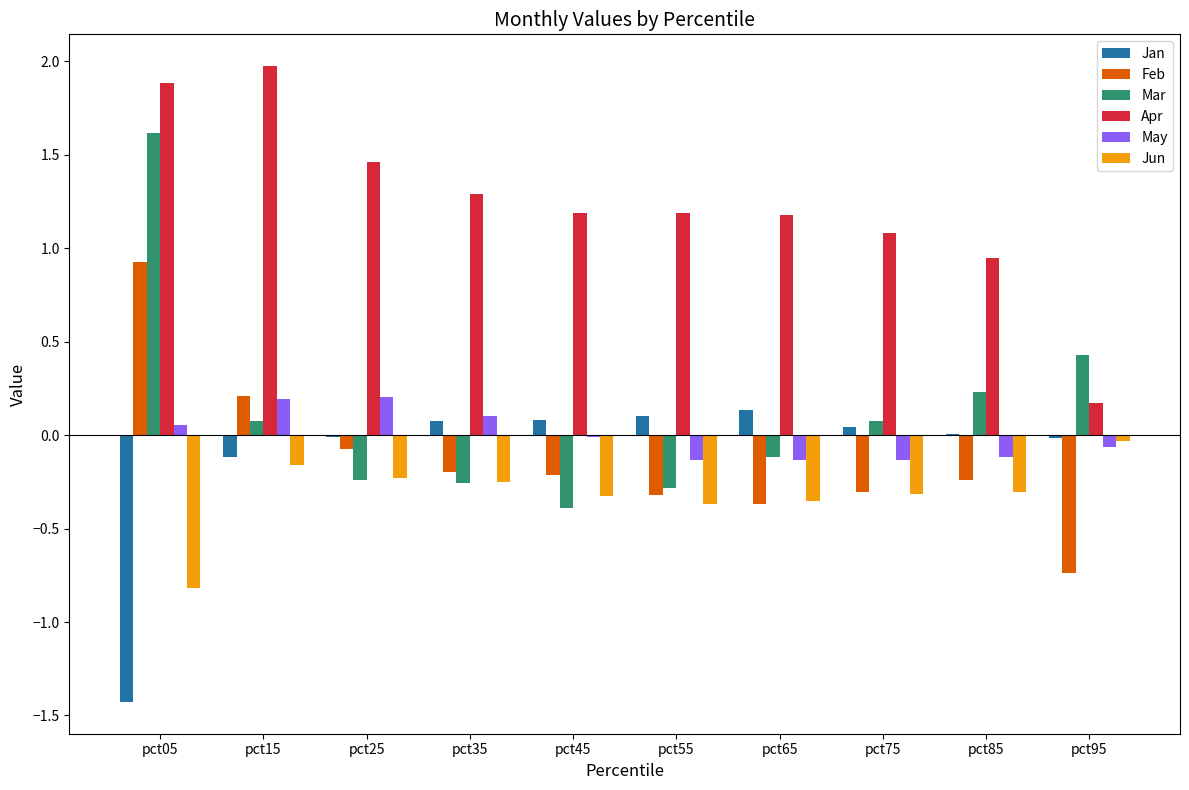

What is the sum of all Jun values?

-3.2